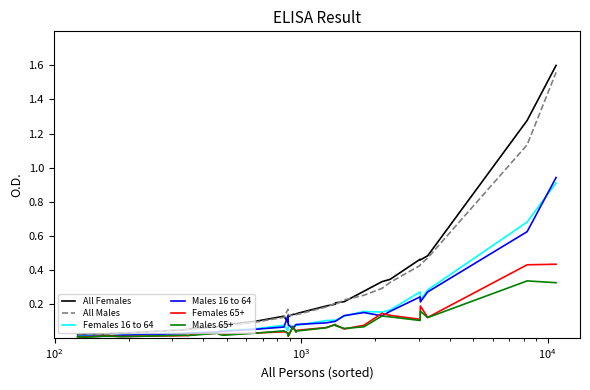

Which series has the largest range (max minus min)?

All Females